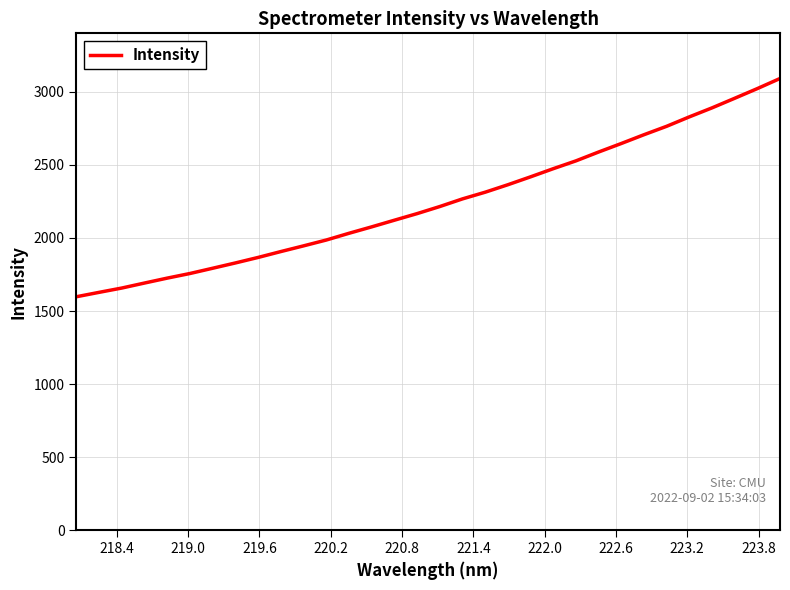

What is the minimum value shown in the chart?

1597.6